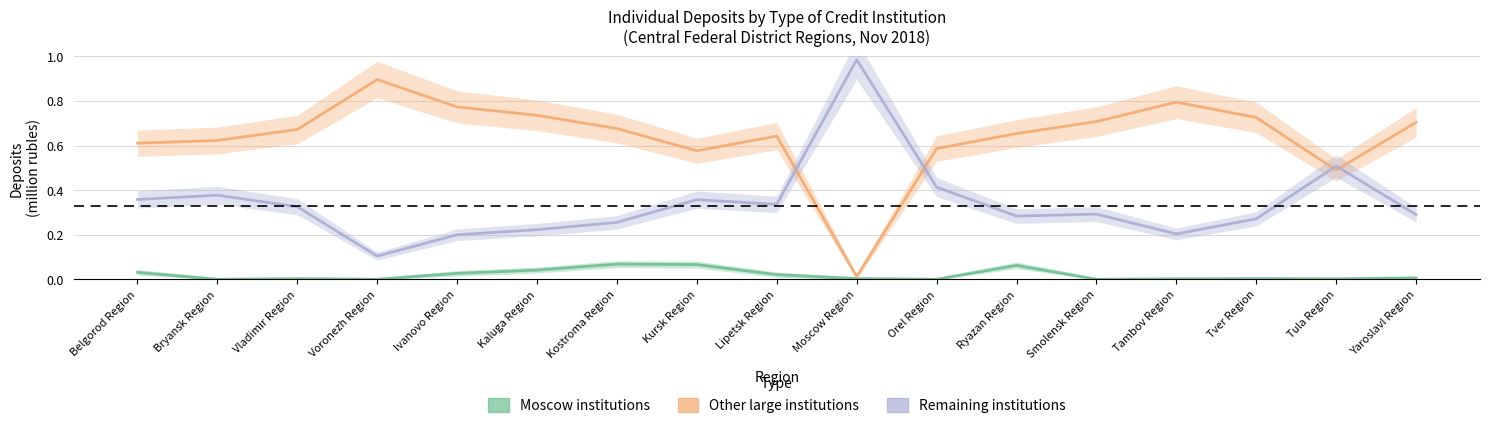

How many intersections are there between Other large institutions and Remaining institutions?

4